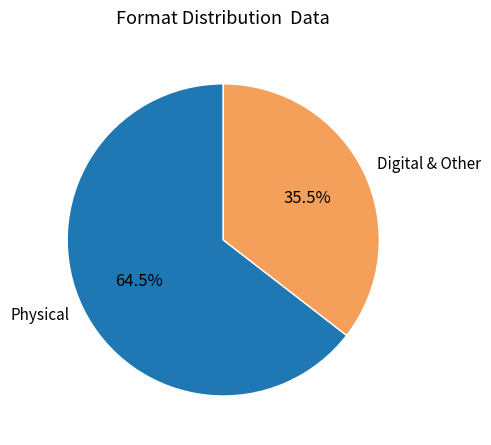

What is the ratio of the value at Physical to the value at Digital & Other?

1.8